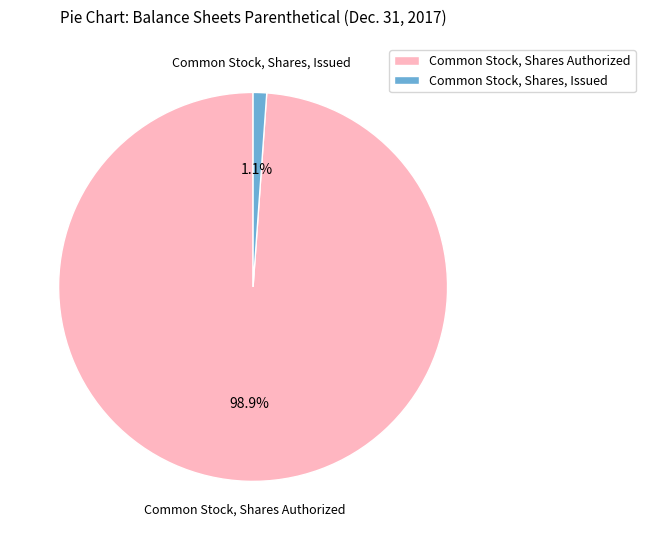

Which slice represents more than half of the pie?

Common Stock, Shares Authorized